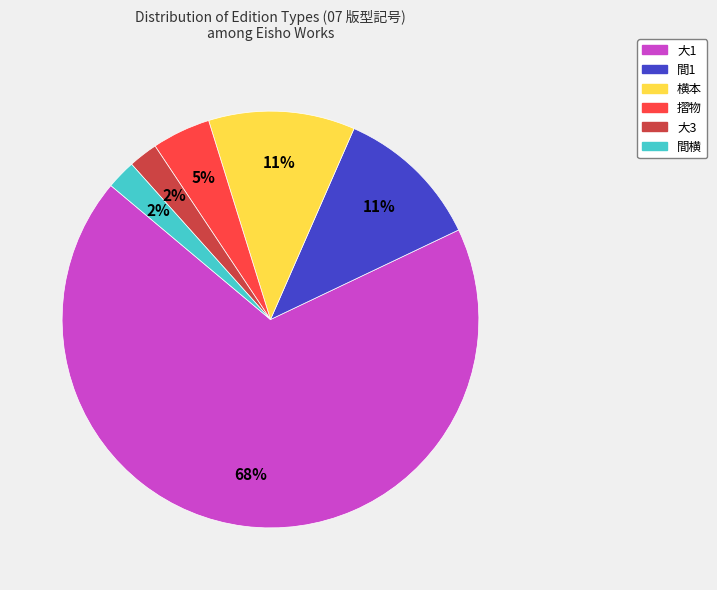

Is the sum of 間横 and 大3 greater than half?

No